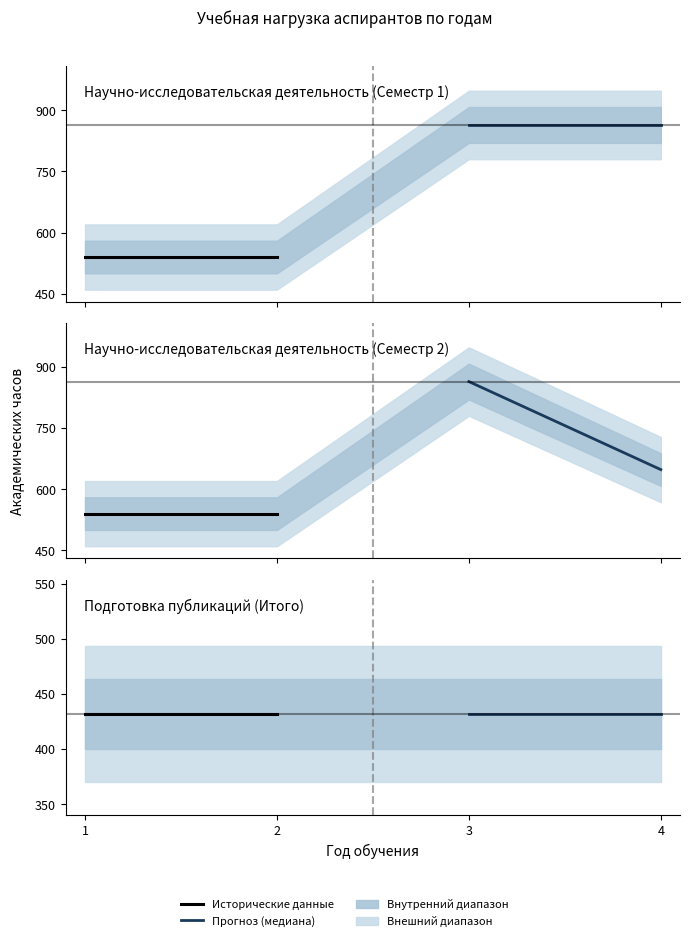

What is the sum of the Подготовка публикаций (Итого) values at 1 and 4?

864